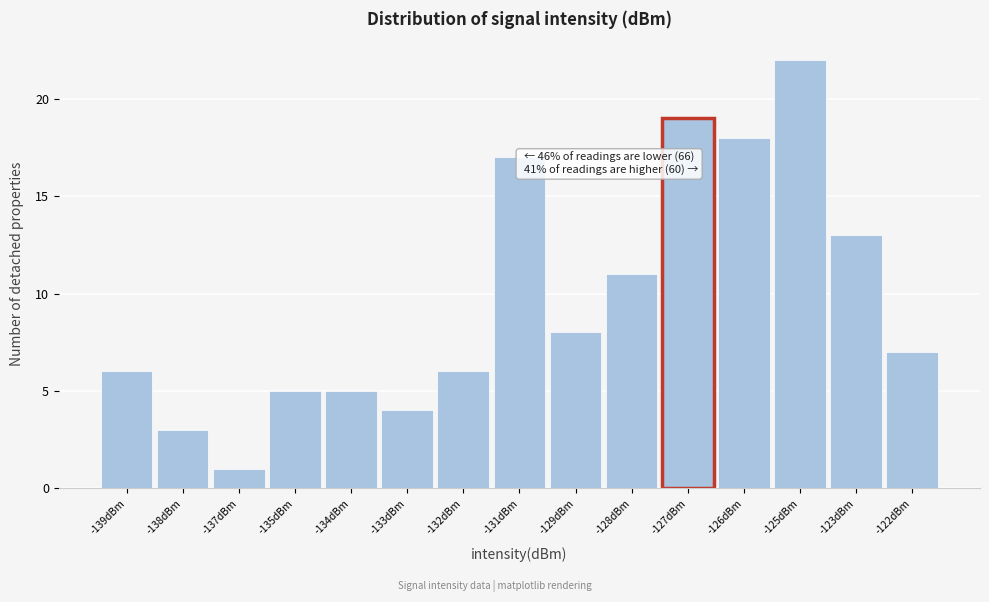

Reading left to right, what are all the values shown in this chart?

6	3	1	5	5	4	6	17	8	11	19	18	22	13	7